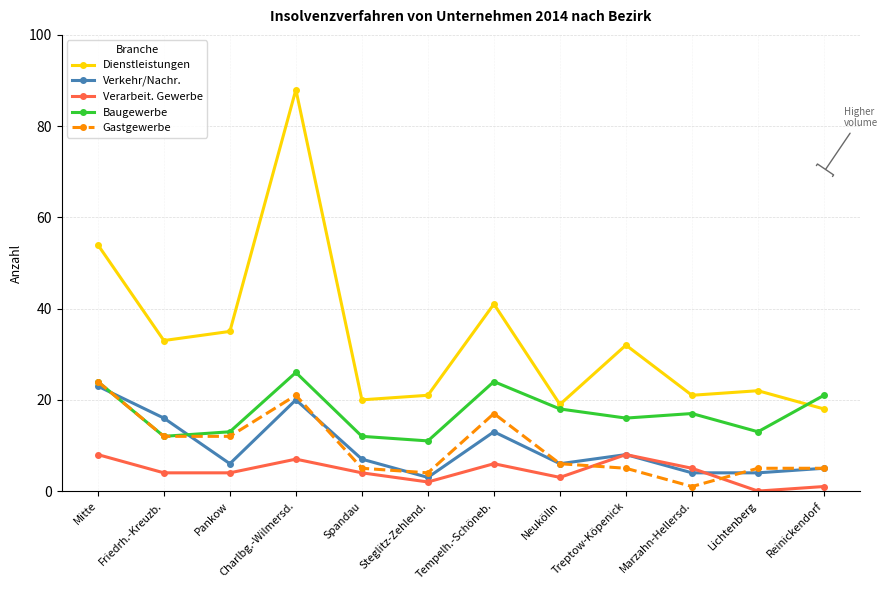

What position from the left is Steglitz-Zehlend.?

6